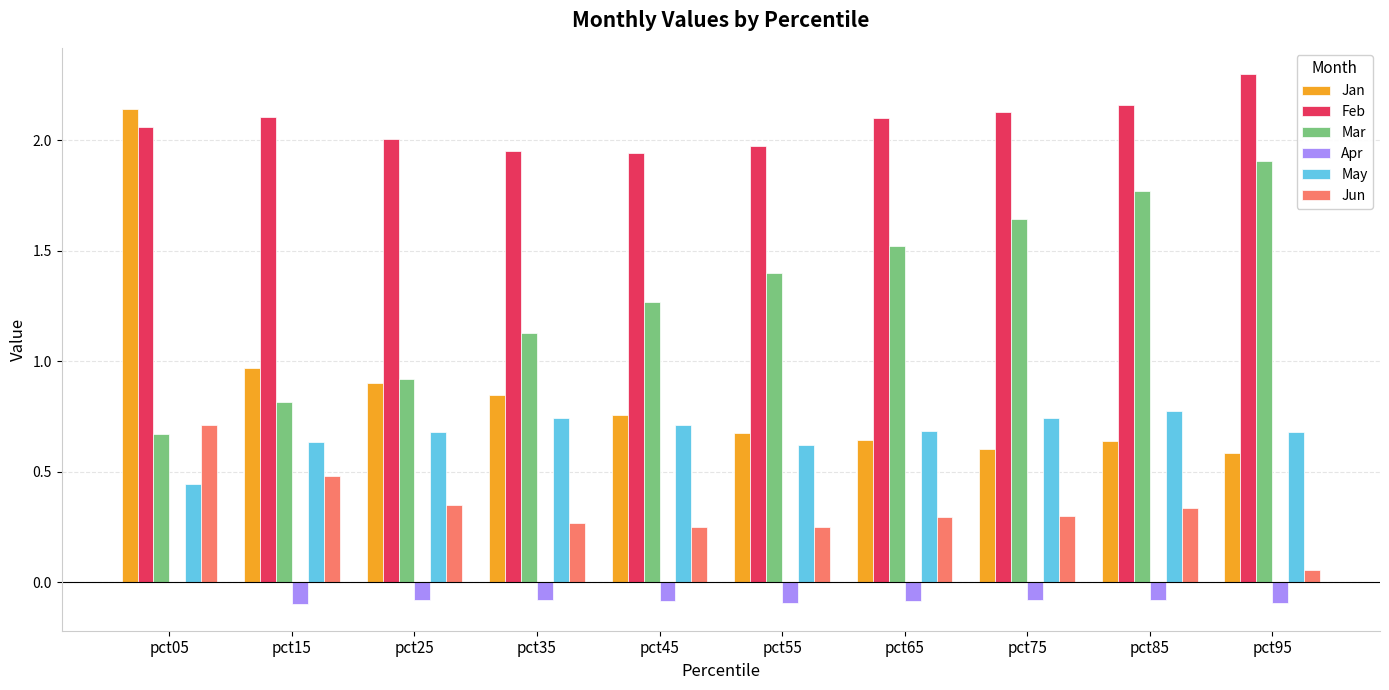

What is the sum of all May values?

6.7